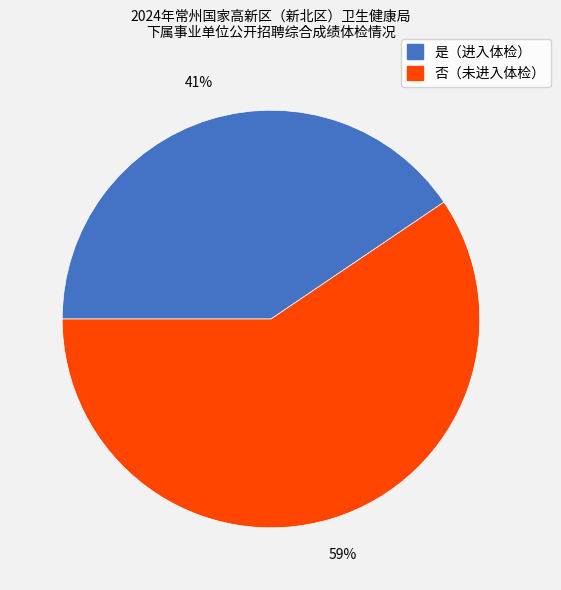

To the nearest percent, what is the average slice percentage?

50%